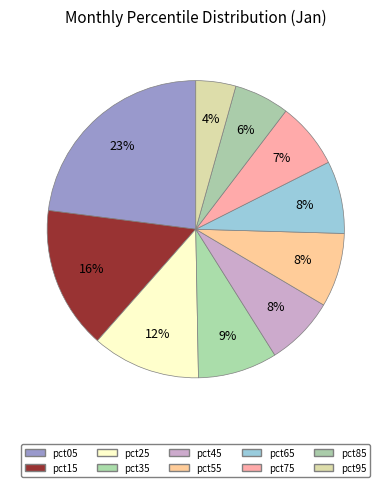

Approximately how many times larger is the value at pct45 compared to pct05?

0.3